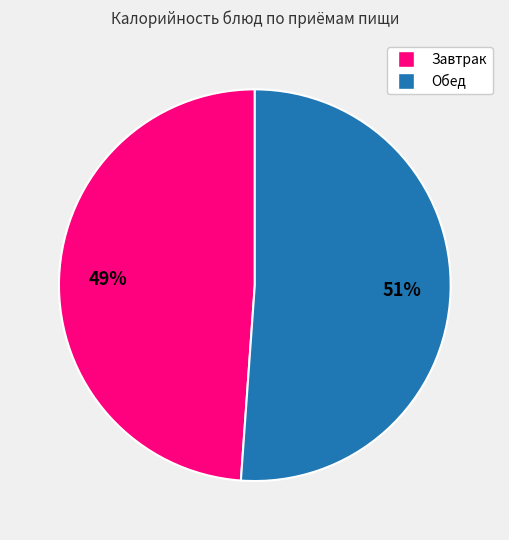

To the nearest percent, what is the difference between the largest and smallest slice percentages?

2%